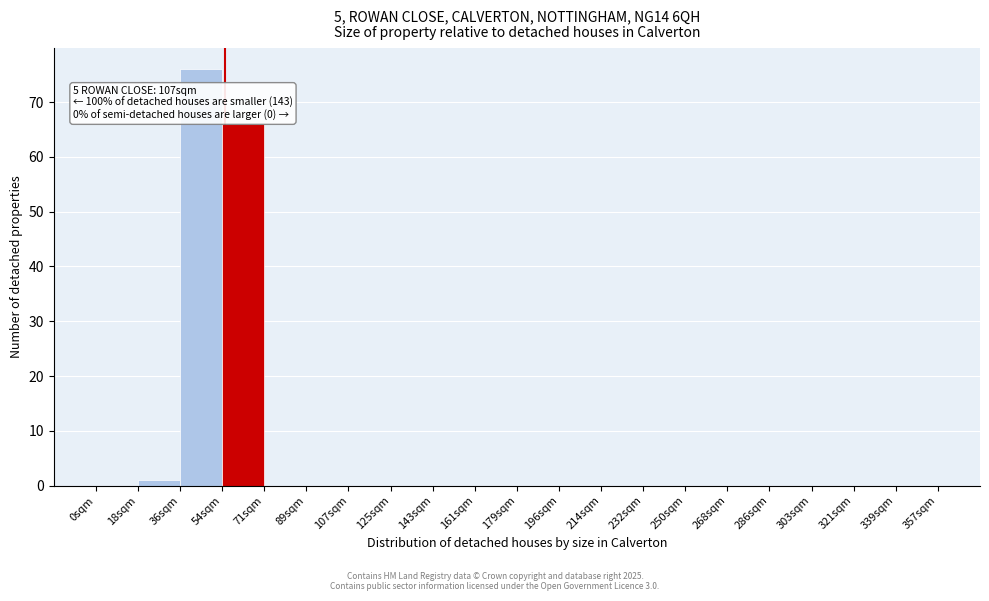

Over which range of the x-axis is the bar tallest?

36 to 54